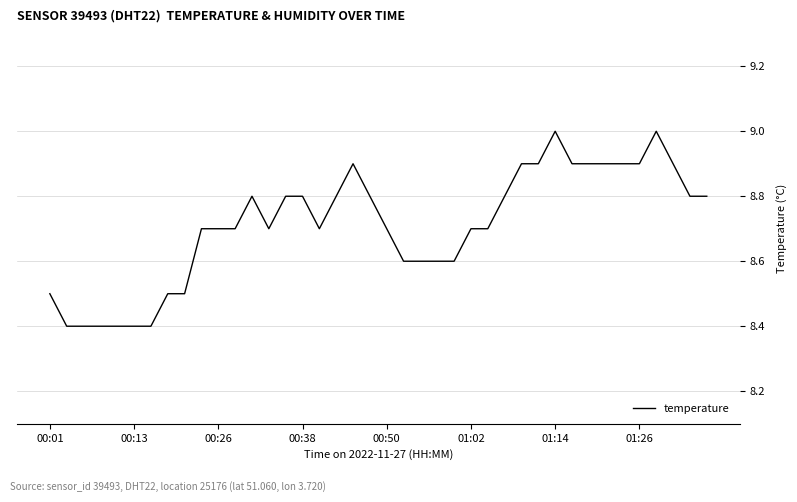

What is the maximum value shown in the chart?

9.0